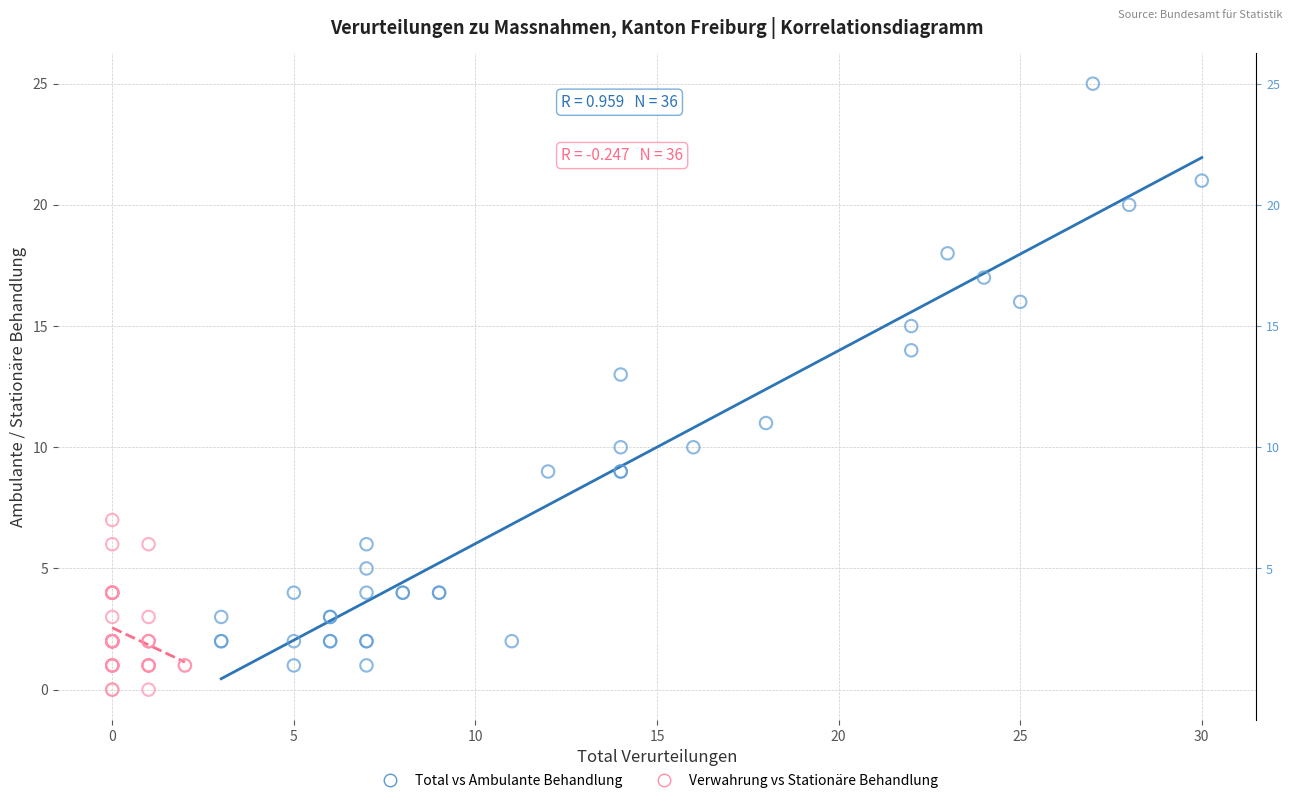

Which series reaches the maximum Y coordinate?

Total vs Ambulante Behandlung